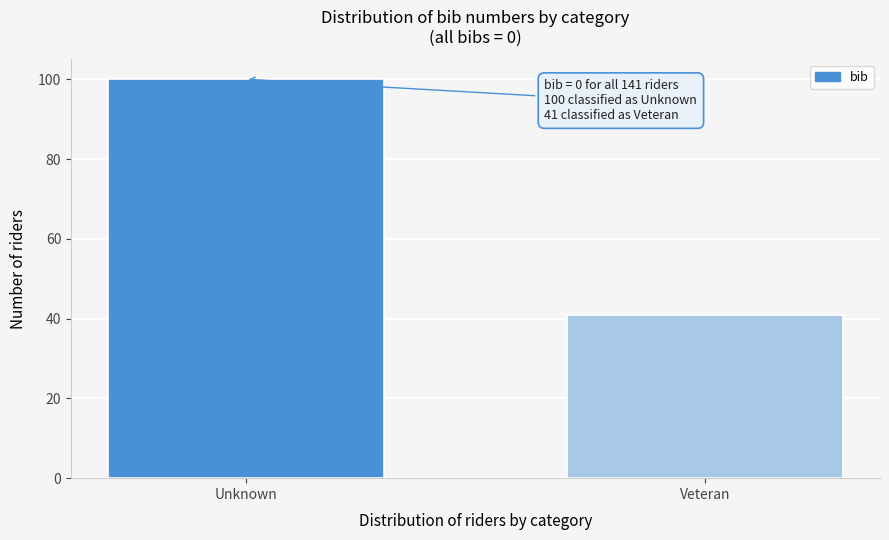

Reading left to right, what are all the values shown in this chart?

100	41